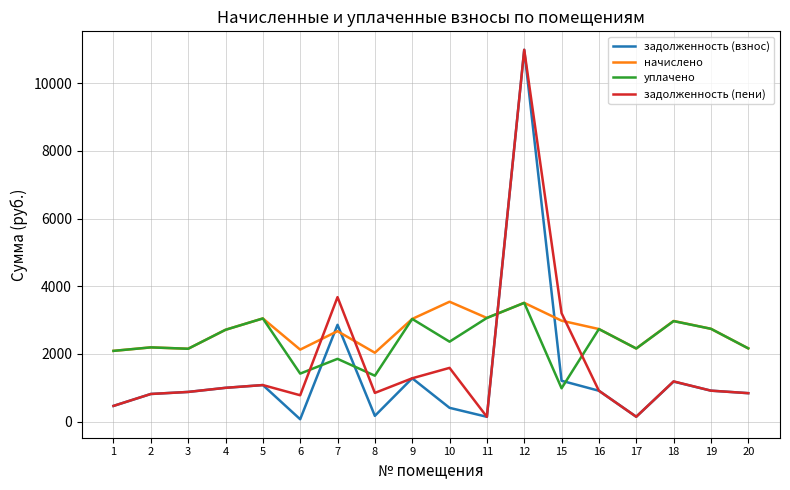

At 15, list the series in order from largest to smallest.

задолженность (пени), начислено, задолженность (взнос), уплачено